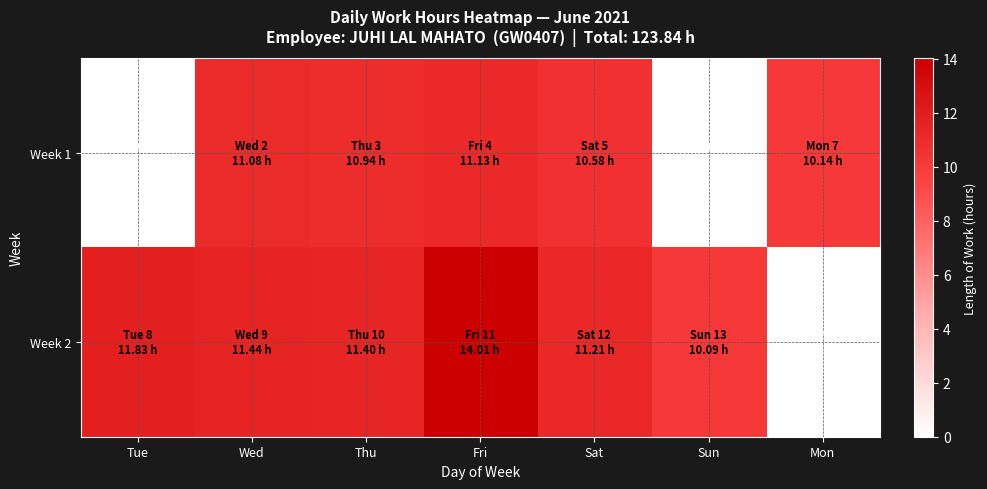

Rank the series by their average value, from lowest to highest.

Week 1, Week 2